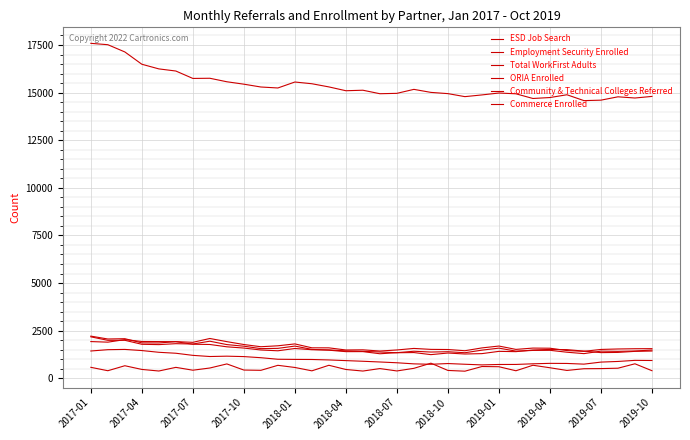

Does the chart display data point markers on the line(s)?

No